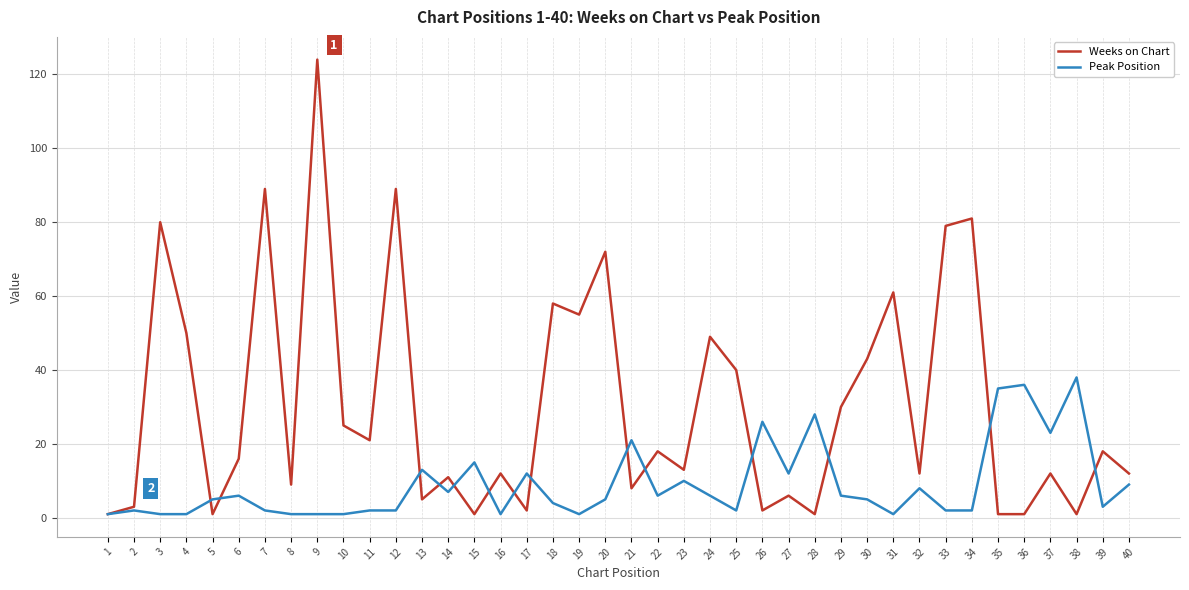

Where does the Weeks on Chart series first go above 16?

3